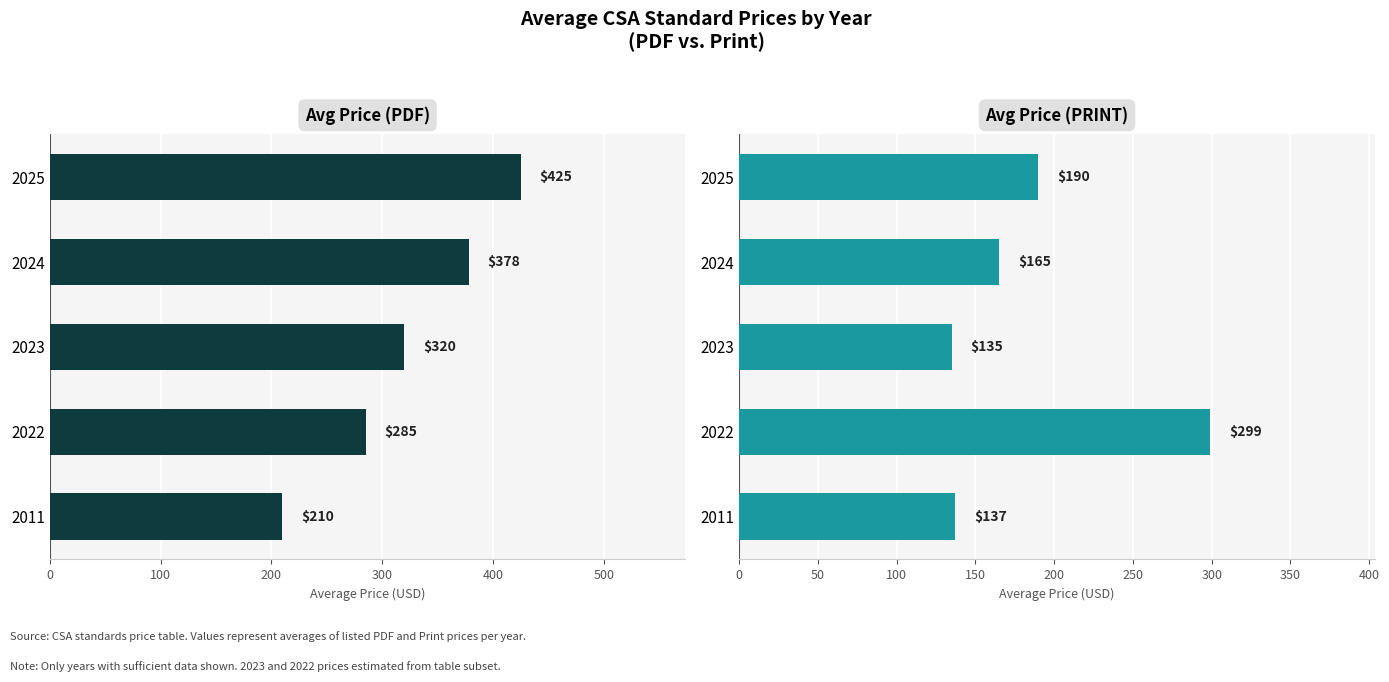

Which series has the largest range (max minus min)?

Avg Price (PDF)